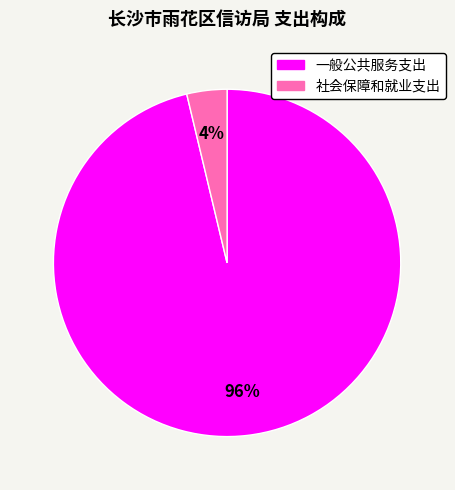

The 社会保障和就业支出 slice represents 4% of the pie. True or false?

True